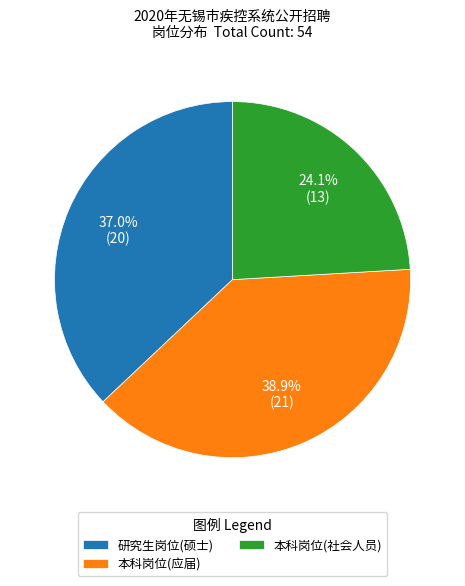

Is the sum of 本科岗位(应届) and 本科岗位(社会人员) greater than half?

Yes